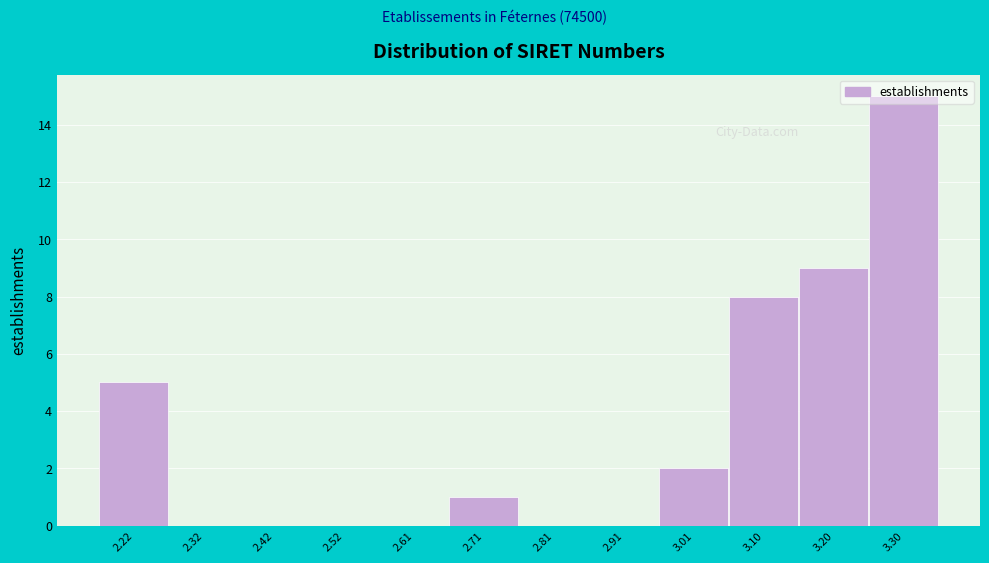

What is the sum of all values?

40